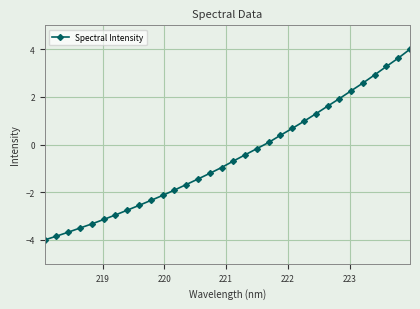

What is the value of the 21st point from the left?

0.4